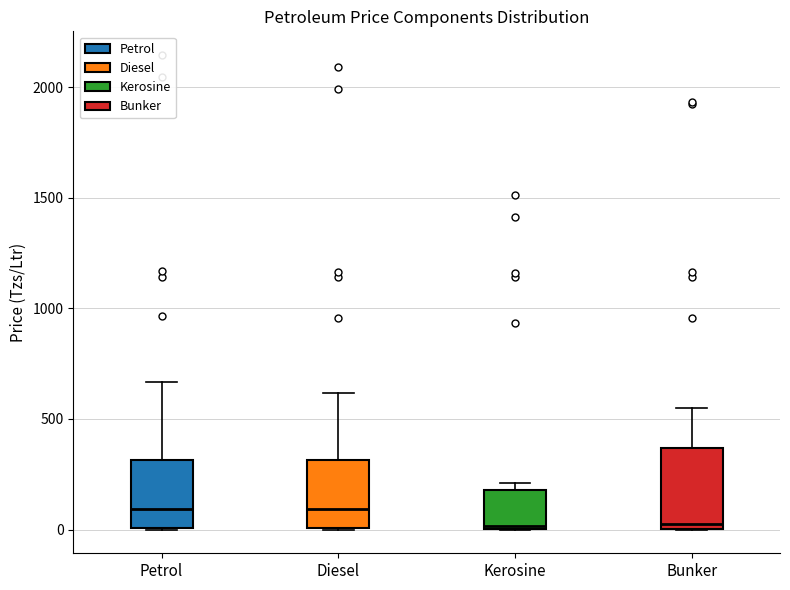

Reading left to right, read every box against the y-axis: the position of its median line, the range the box covers, and the ends of its whiskers. The values are not printed on the chart, so give them approximately, as read against the axis.

Petrol: median 100, box 0 to 300, whiskers 0 to 650
Diesel: median 100, box 0 to 300, whiskers 0 to 600
Kerosine: median 0 (just above the box's lower edge), box 0 to 200, whiskers 0 to 200 (just above the box's upper edge)
Bunker: median 50, box 0 to 350, whiskers 0 to 550